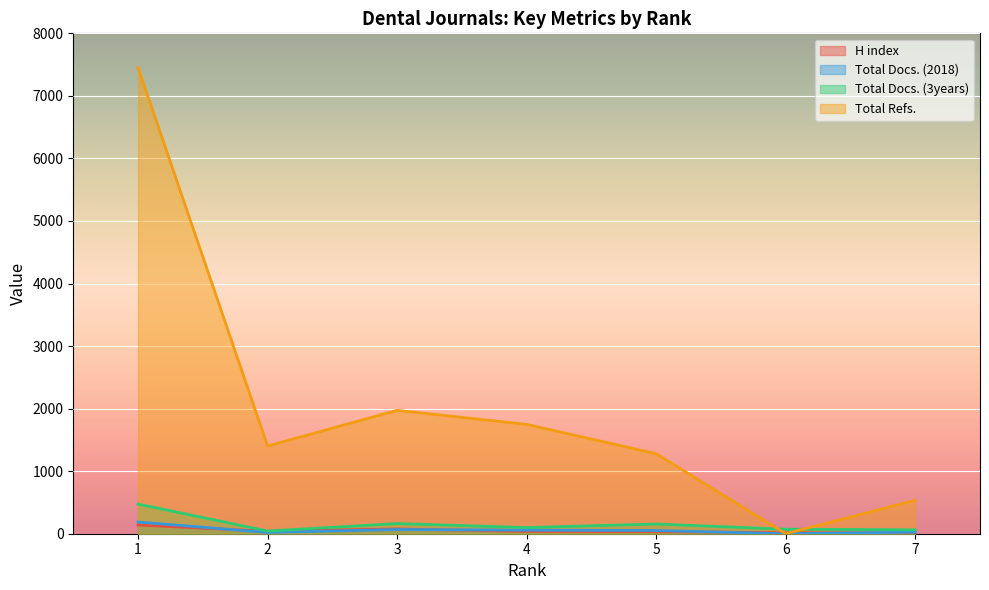

What is the value of the H index point at the 3rd from the left?

76